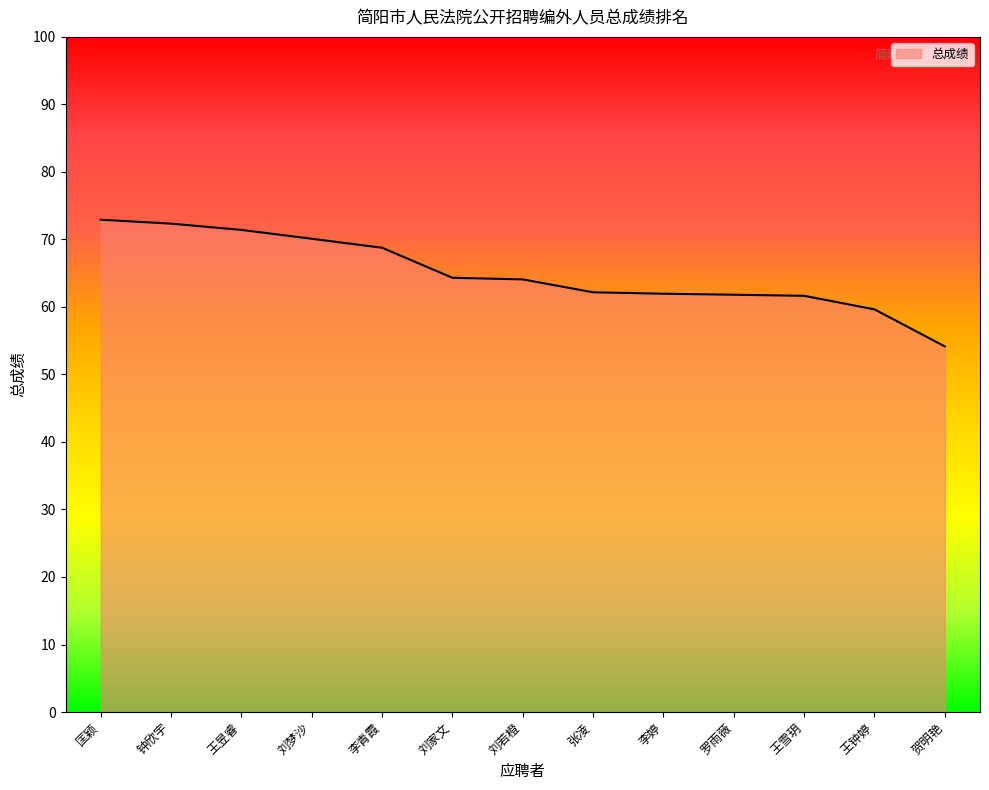

What is the maximum value shown in the chart?

72.9